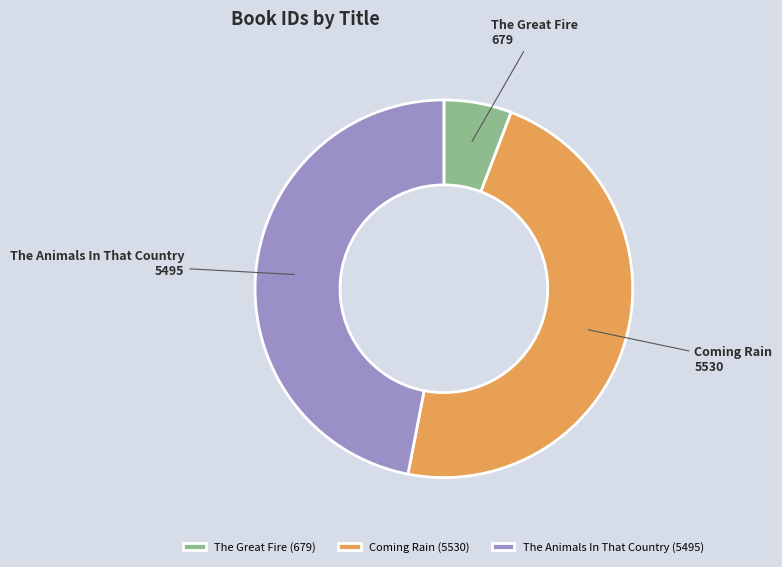

Is the sum of The Animals In That Country and The Great Fire greater than half?

Yes